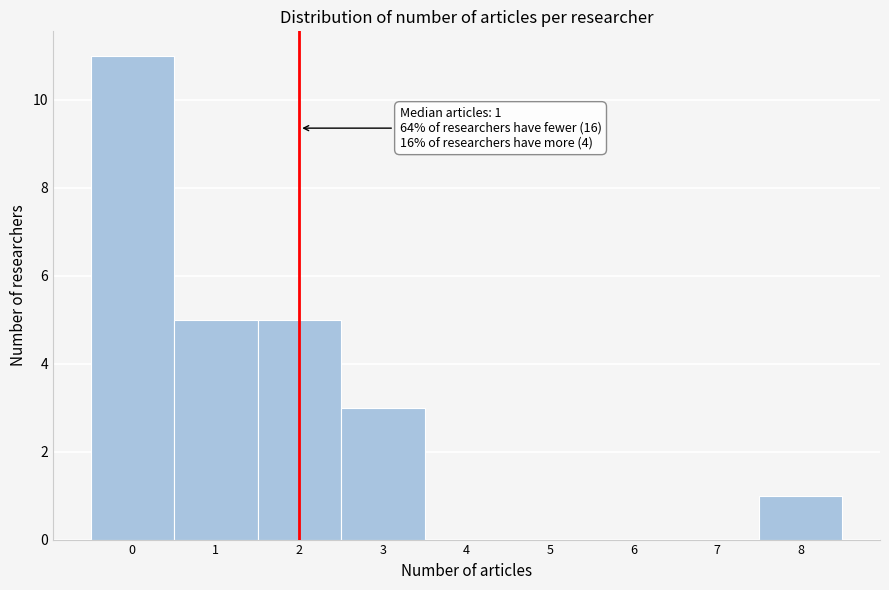

Which range on the x-axis has the tallest bar?

-0.5 to 0.5